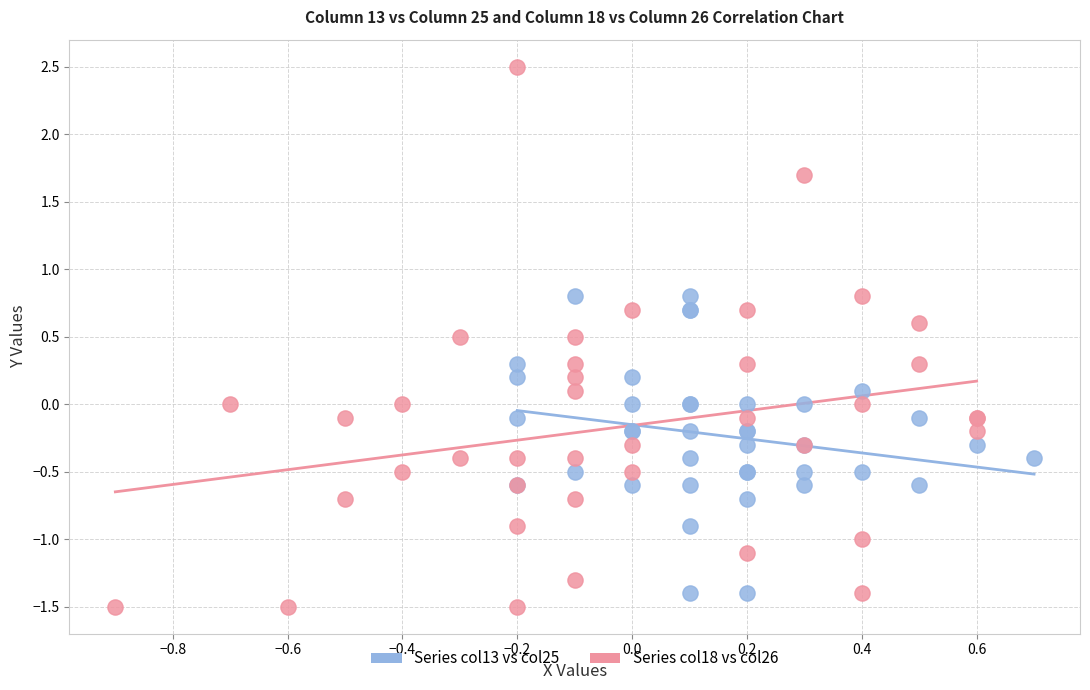

Which series has the largest Y range (max minus min)?

Series col18 vs col26